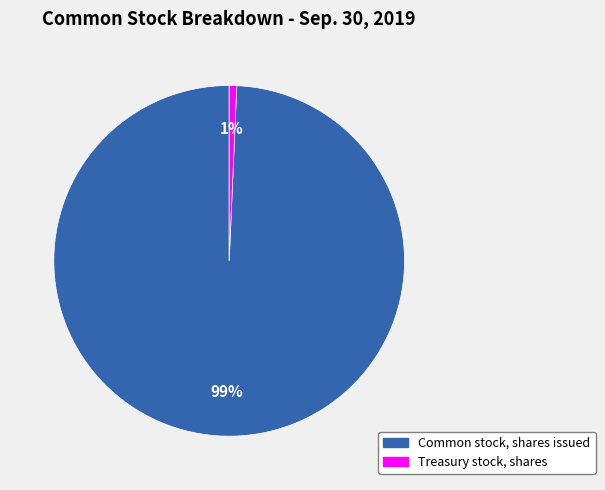

What percentage is the Common stock, shares issued slice, to the nearest percent?

99%